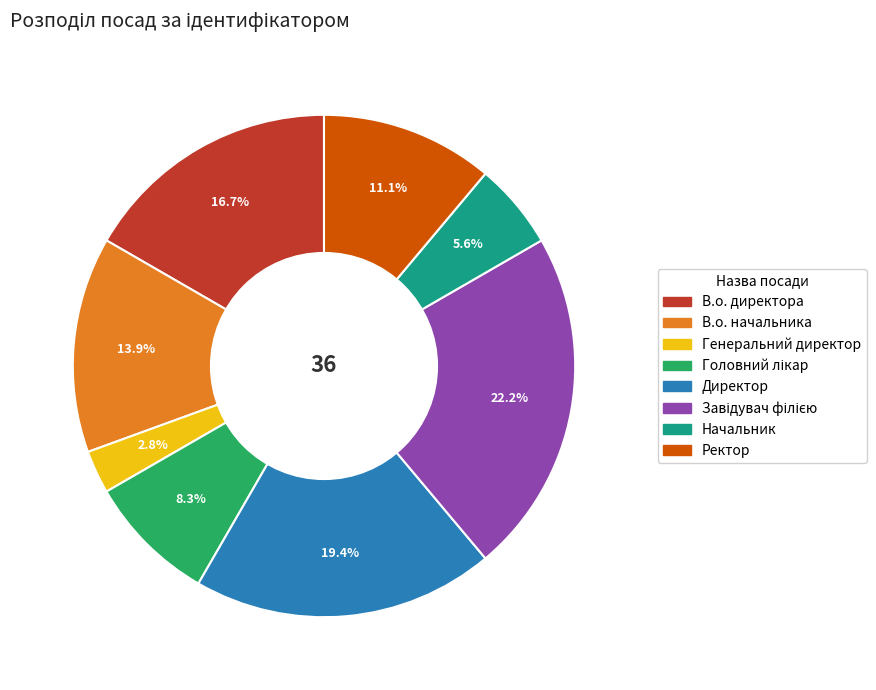

What is the total percentage of В.о. директора and Директор?

36.1%